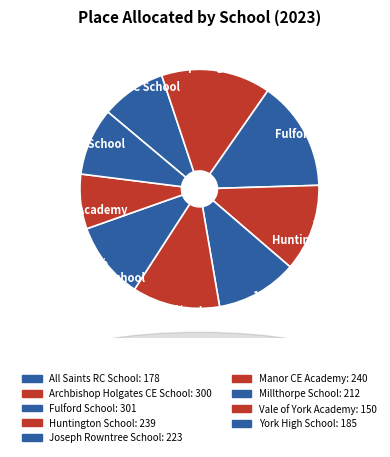

True or false: 15% Archbishop Holgates CE School accounts for 15% of the total.

True